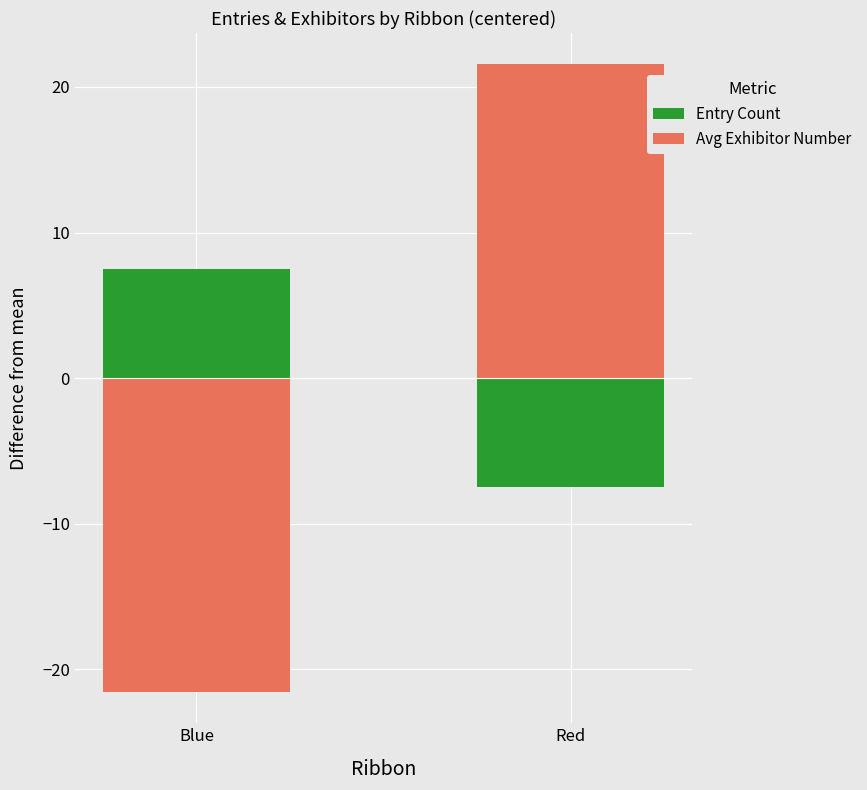

List the series in order of their peak value, lowest first.

Entry Count, Avg Exhibitor Number